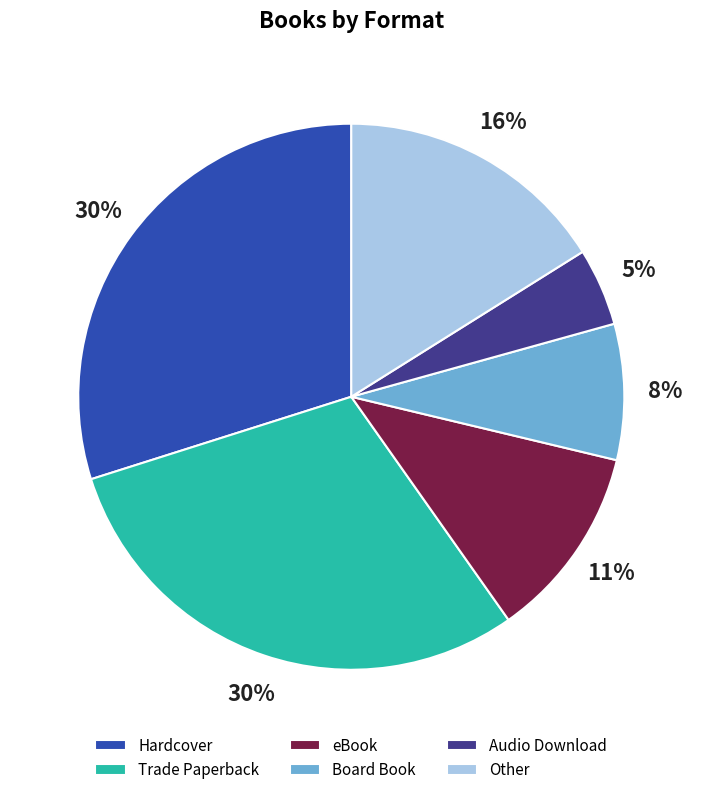

Is it true that Trade Paperback is 30% of the pie?

True